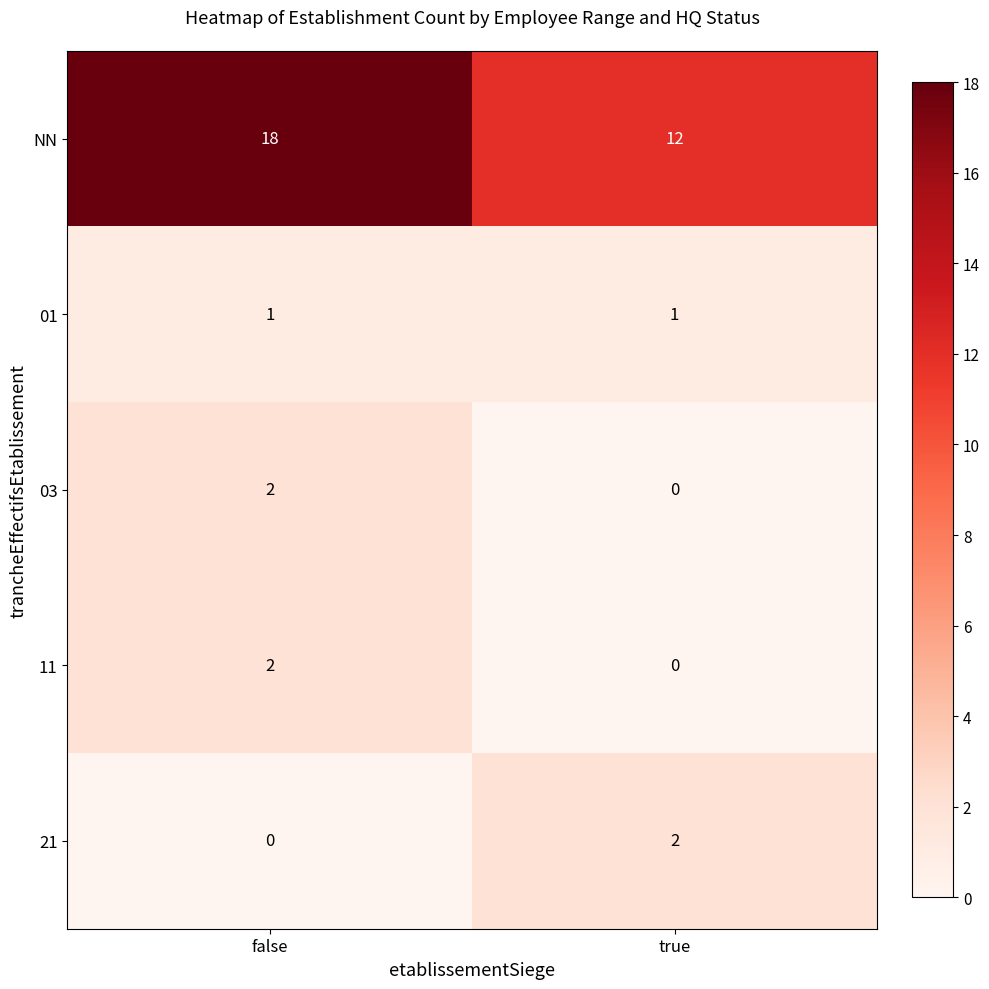

Which label corresponds to the largest value in the chart?

false